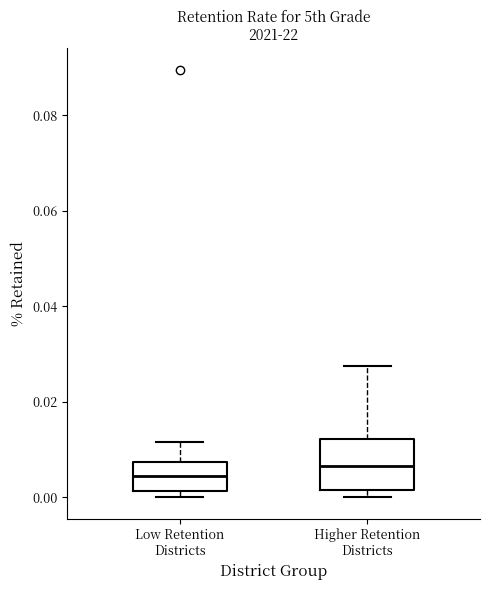

Which box's median line is the highest?

Higher Retention Districts